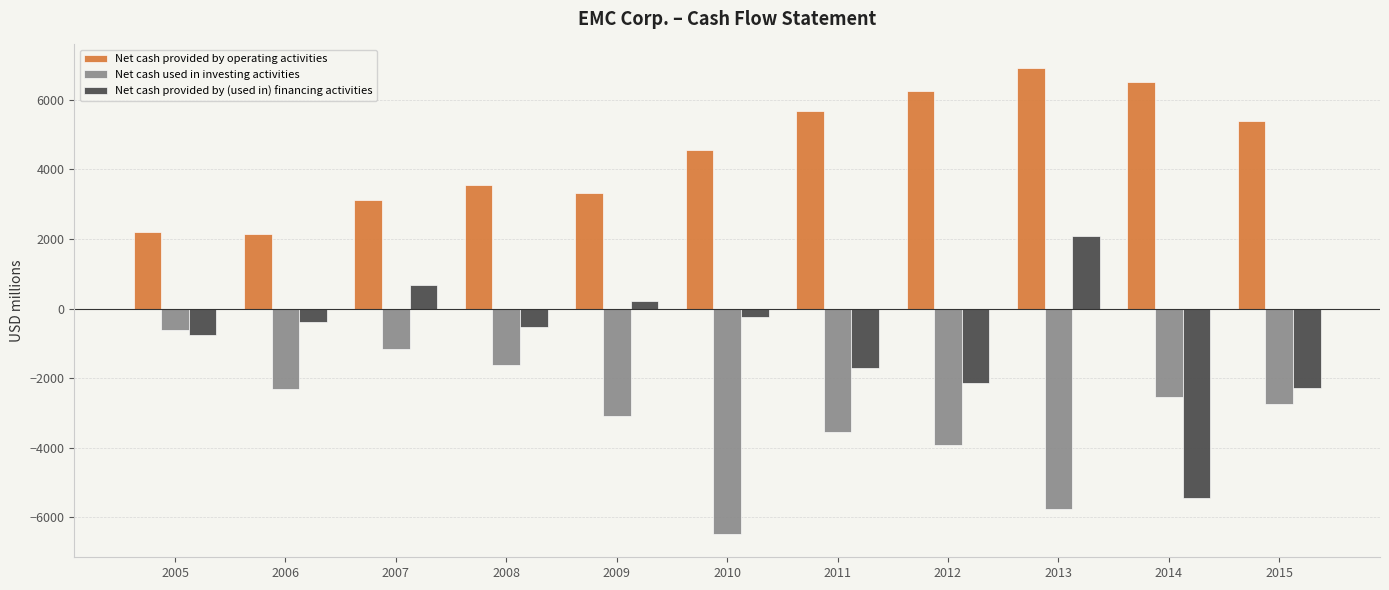

Where does the Net cash provided by (used in) financing activities series first go above -534?

2006